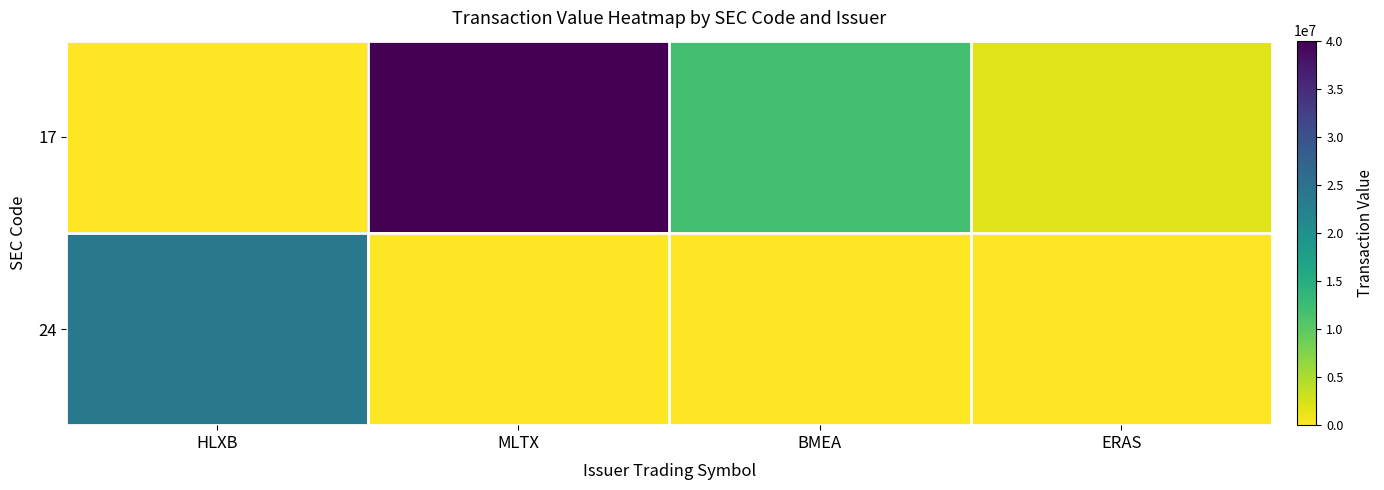

At HLXB, list the series in order from smallest to largest.

17, 24